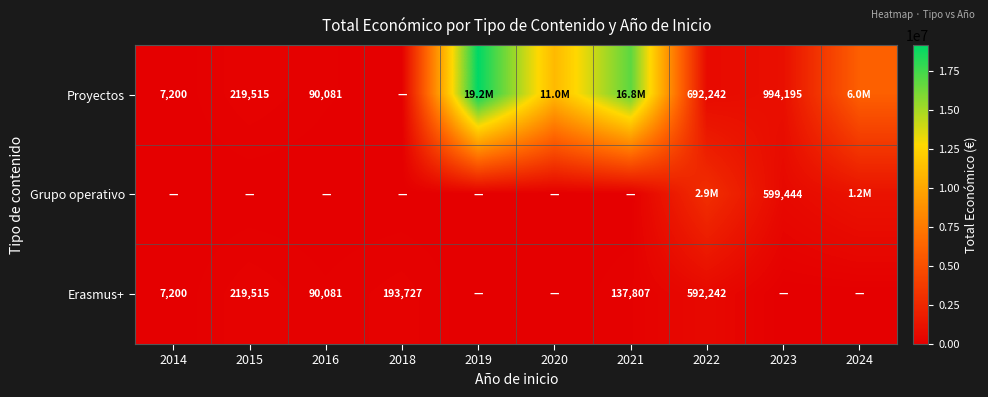

Is it true that Proyectos equals 59273 at 2015?

False